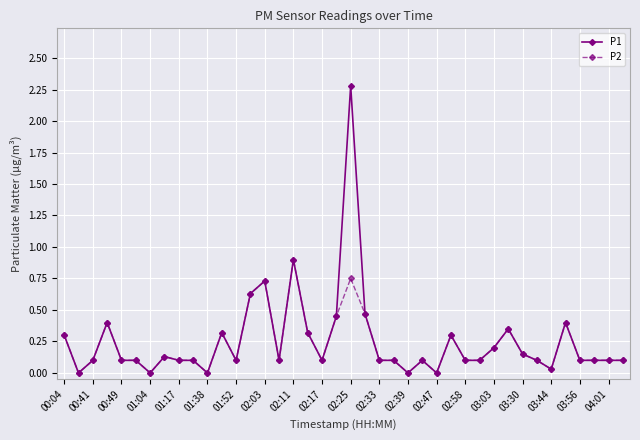

Which series has the largest total across all categories?

P1